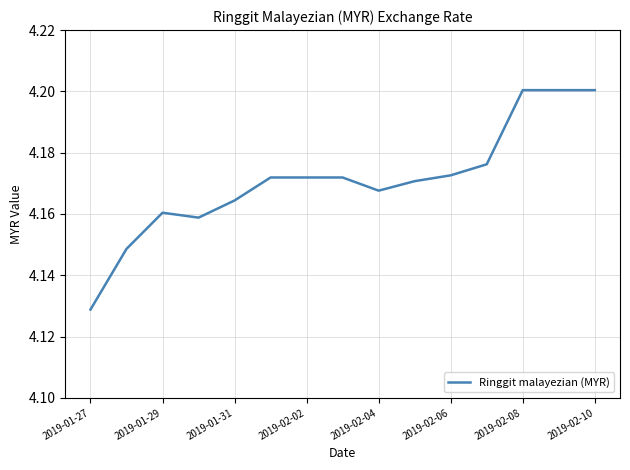

How many distinct data groups are displayed?

1